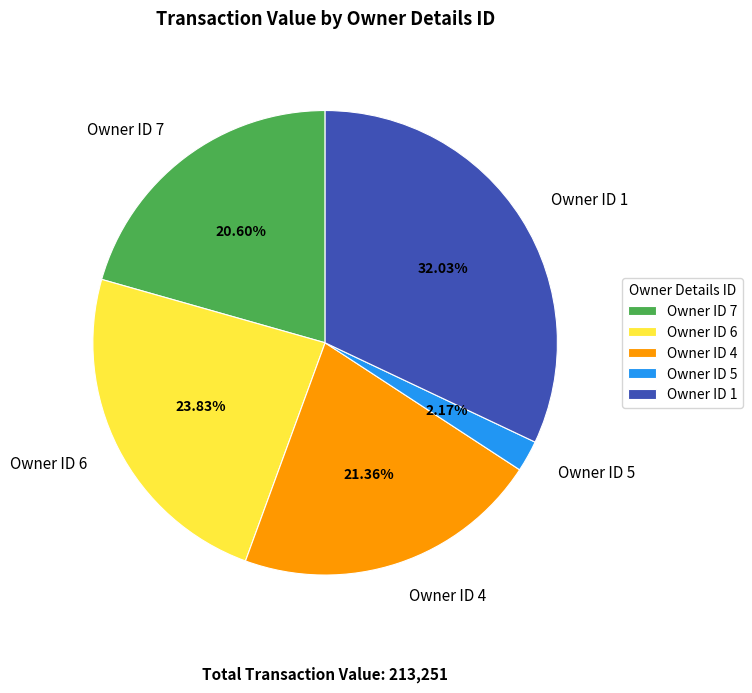

How many slices are in this pie chart?

5